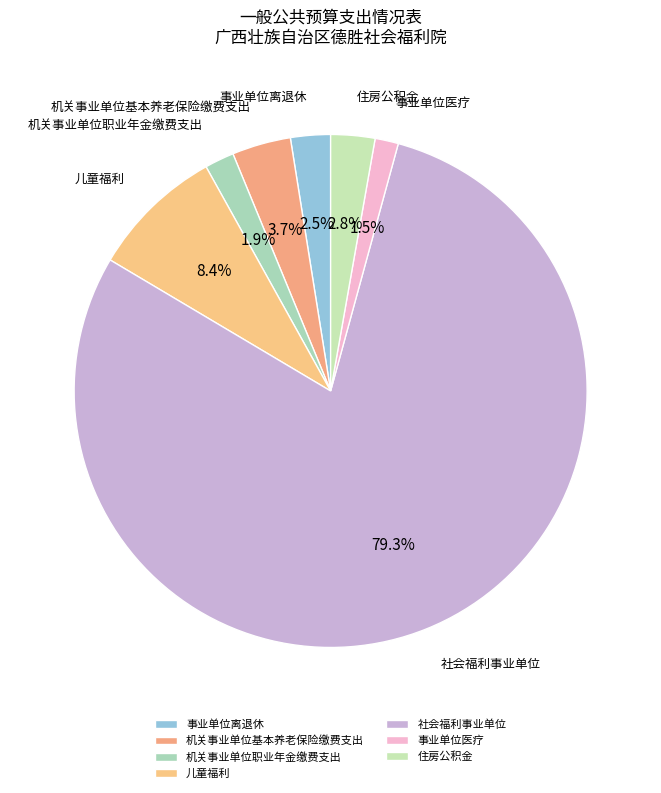

Does any single category account for the majority?

Yes